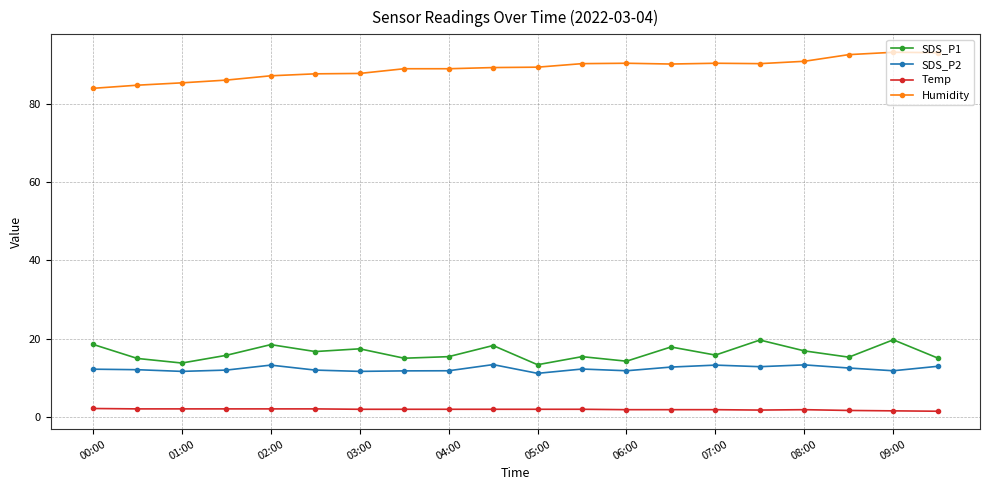

Which series has the largest total across all categories?

Humidity